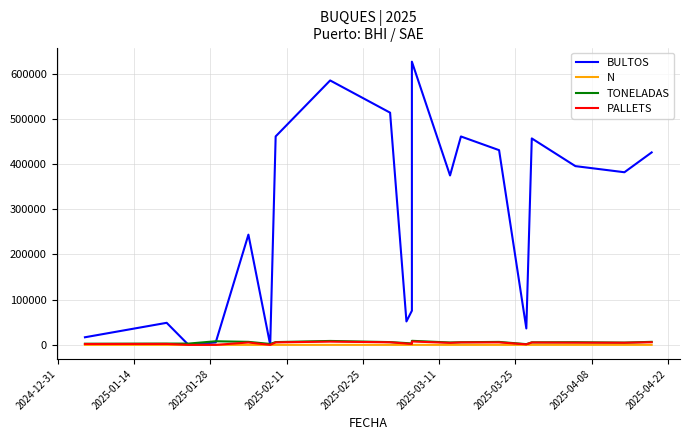

Rank the series by their maximum value, from lowest to highest.

N, PALLETS, TONELADAS, BULTOS